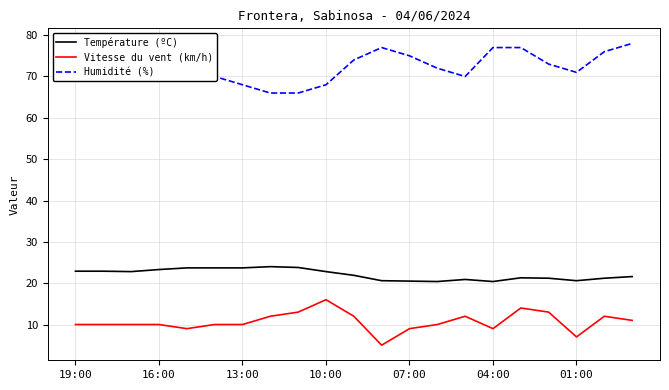

What are all the series names shown in the legend?

Température (ºC), Vitesse du vent (km/h), Humidité (%)